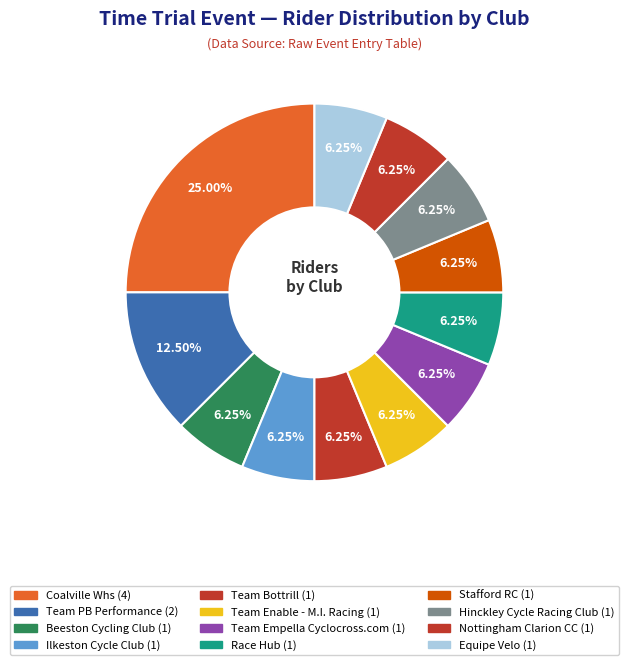

What percentage is the Coalville Whs slice, to the nearest percent?

25%